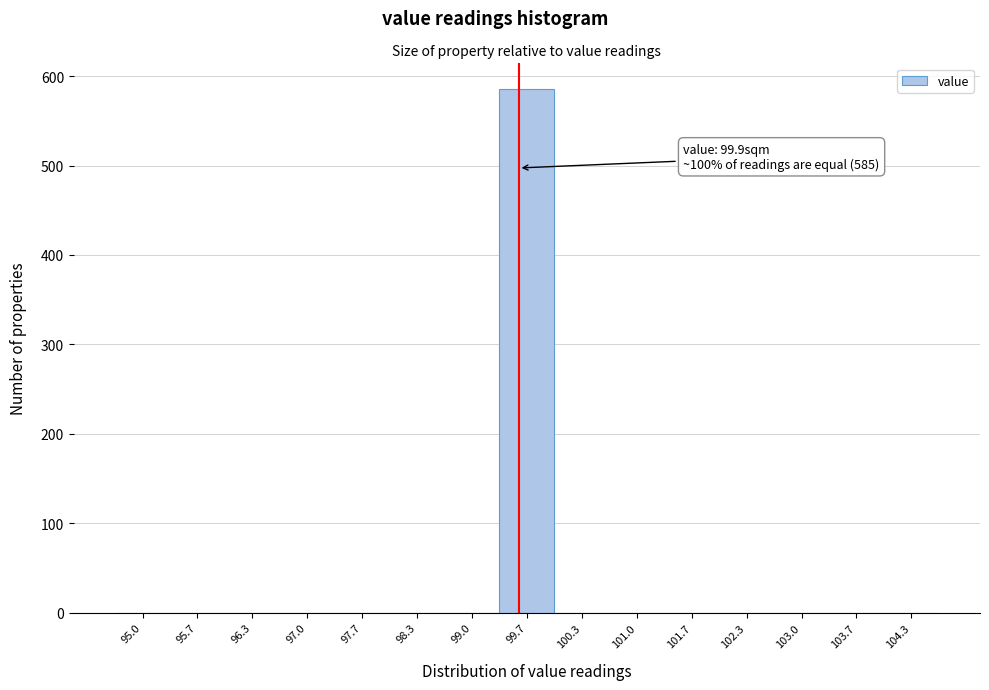

Reading left to right, list all the values displayed in this chart.

95.0=0	95.7=0	96.3=0	97.0=0	97.7=0	98.3=0	99.0=0	99.7=585	100.3=0	101.0=0	101.7=0	102.3=0	103.0=0	103.7=0	104.3=0